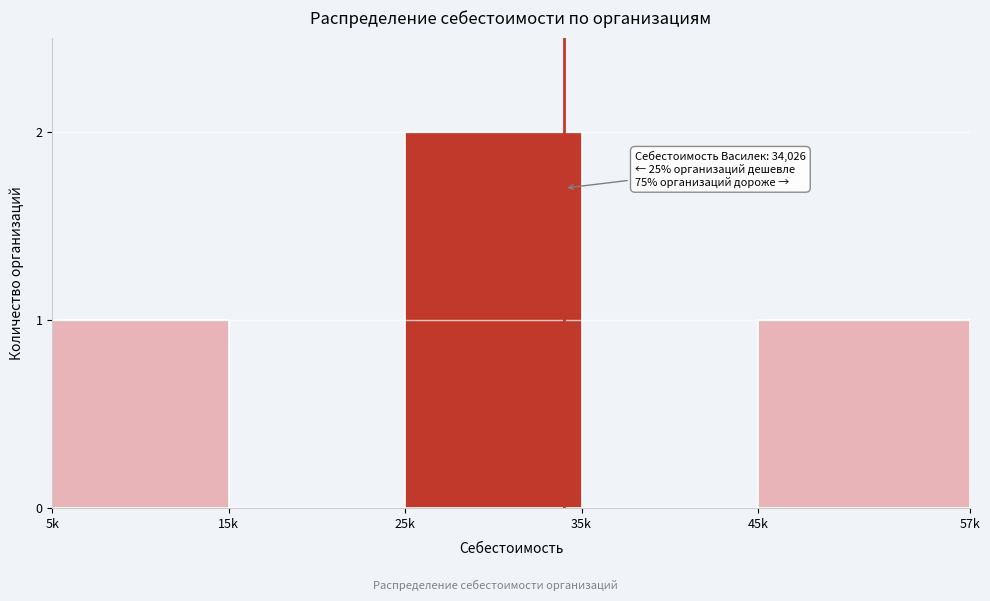

Reading left to right, what are all the values shown in this chart?

5k=1	15k=0	25k=2	35k=0	45k=1